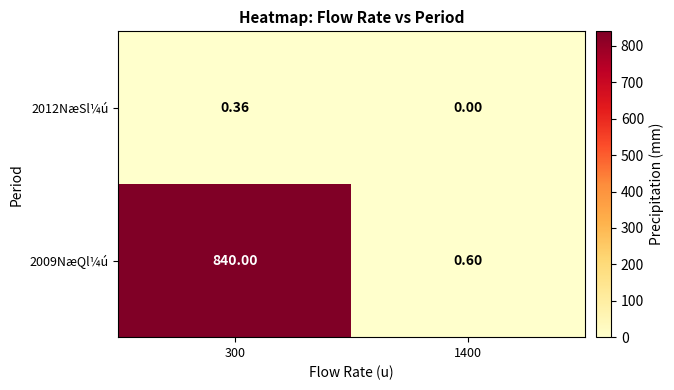

Is the value of 2009NæQl¼ú at 1400 greater than the value of 2012NæSl¼ú at 1400?

Yes